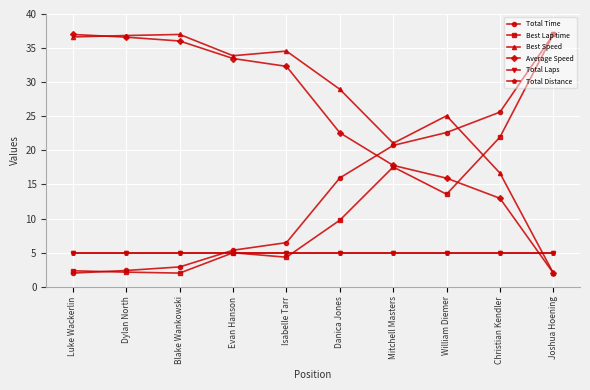

Does the chart have visible grid lines?

Yes